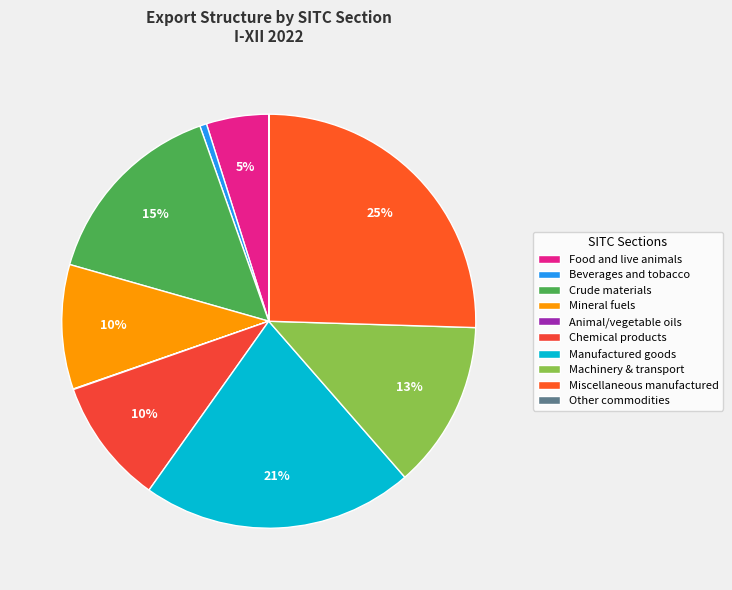

Count the number of slices in the pie.

10